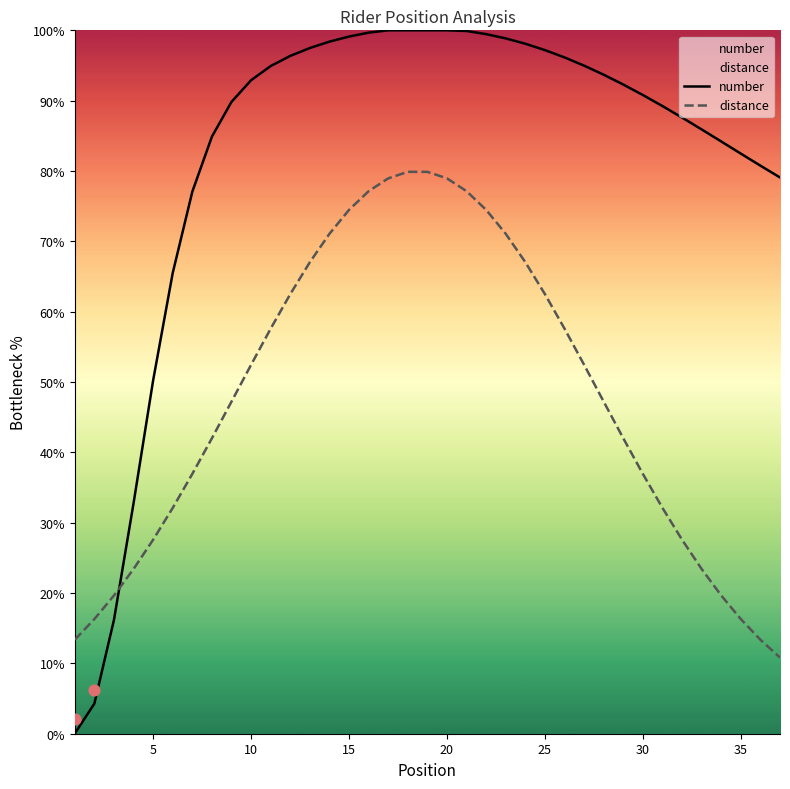

Which series has the widest spread of Y values?

number